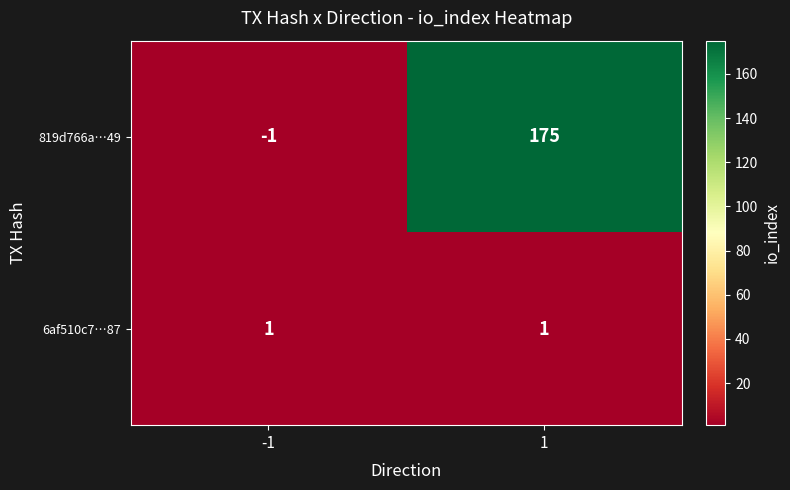

Between -1 and 1, which series saw the biggest shift?

819d766a…49